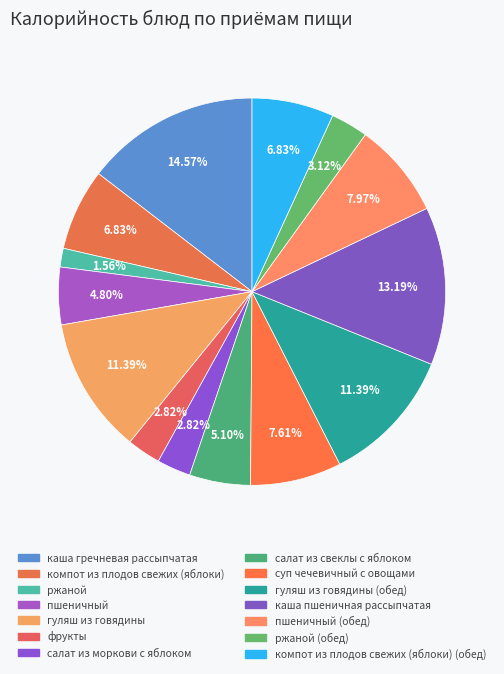

Count the number of slices in the pie.

14